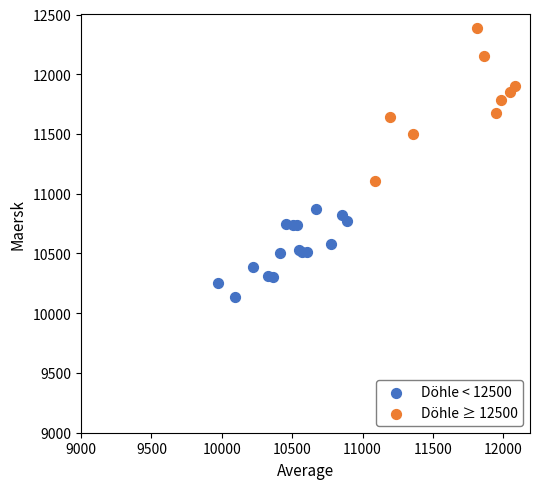

Which series has the largest Y range (max minus min)?

Döhle ≥ 12500